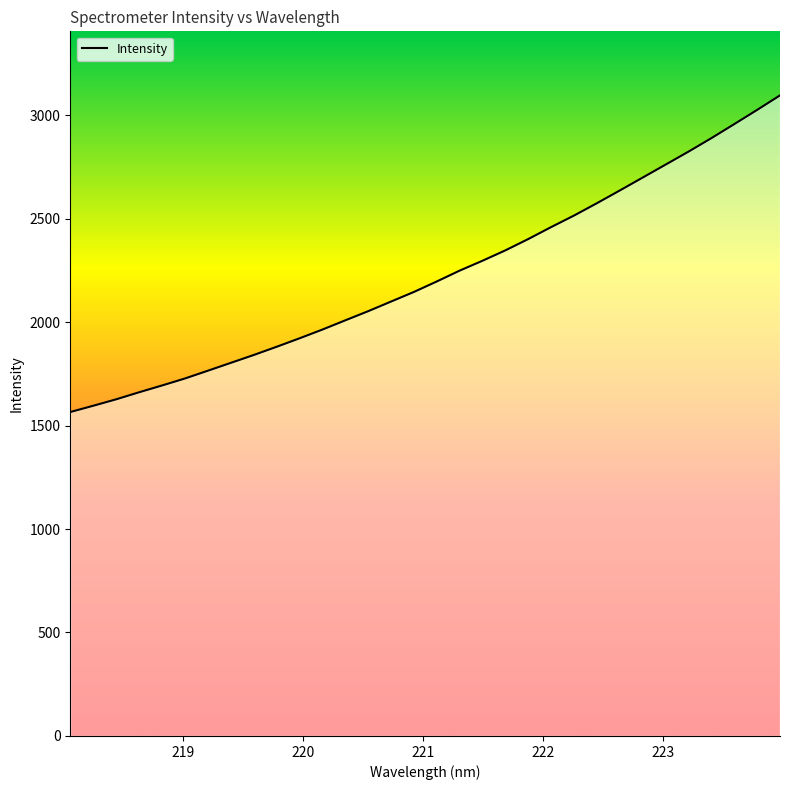

What is the maximum value shown in the chart?

3095.4